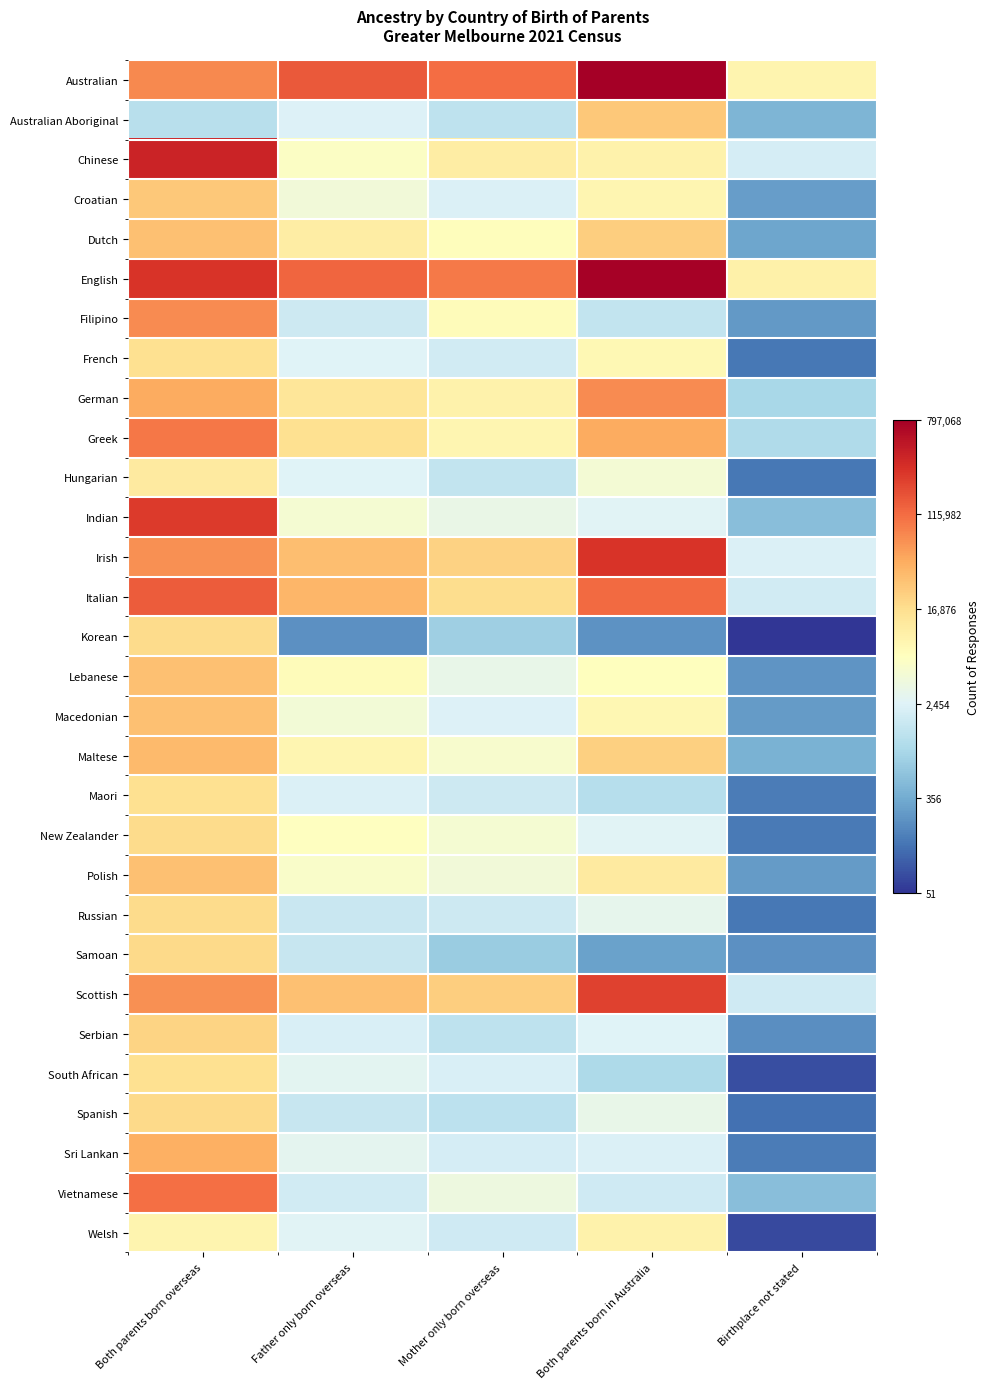

How many data points does each series have?

5